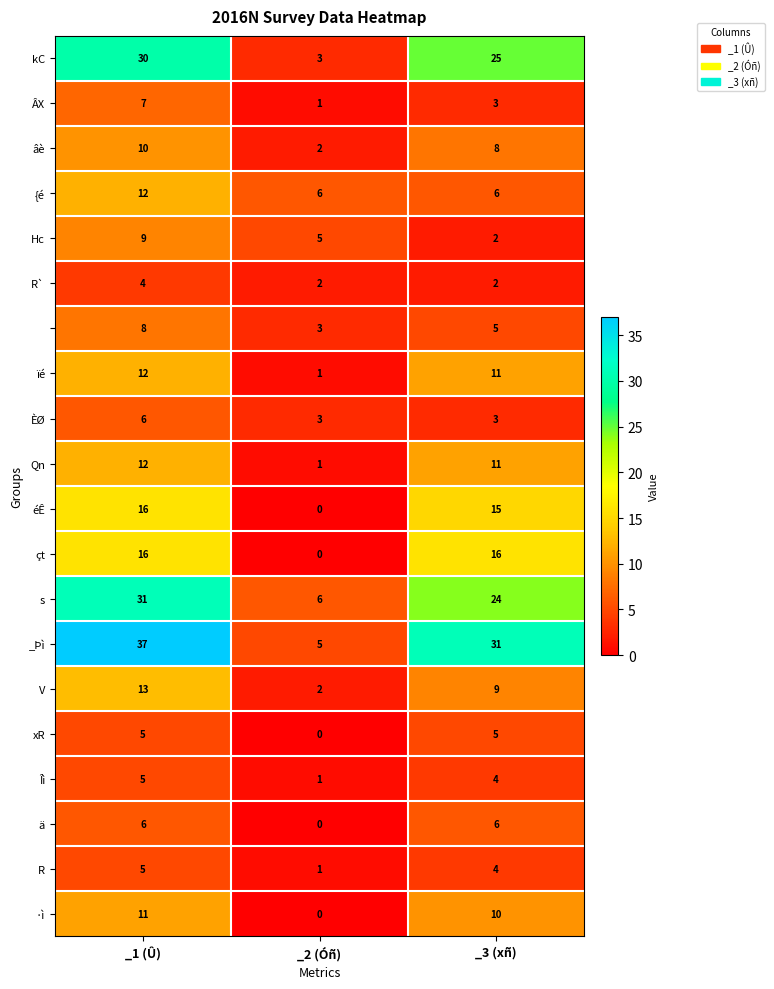

What is the difference between the highest and lowest values at _3 (xñ)?

29